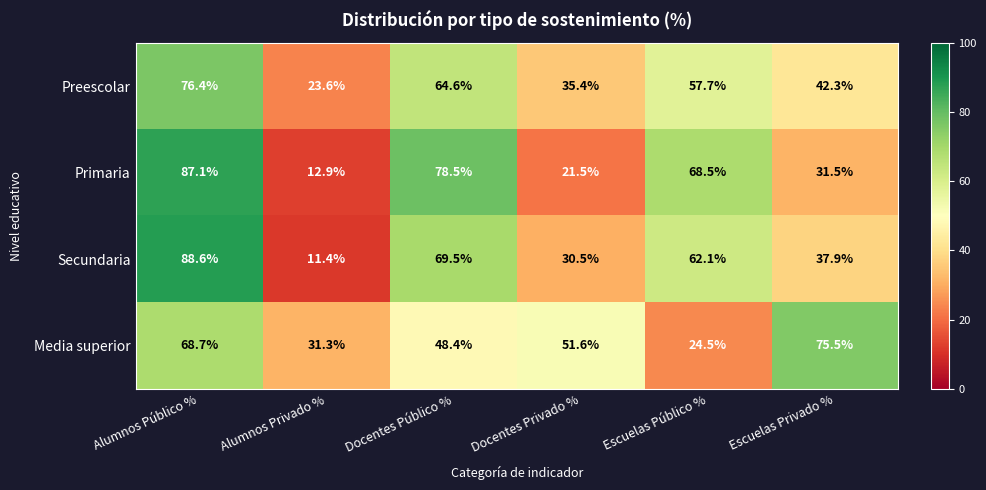

Which label corresponds to the largest value in the chart?

Alumnos Público %